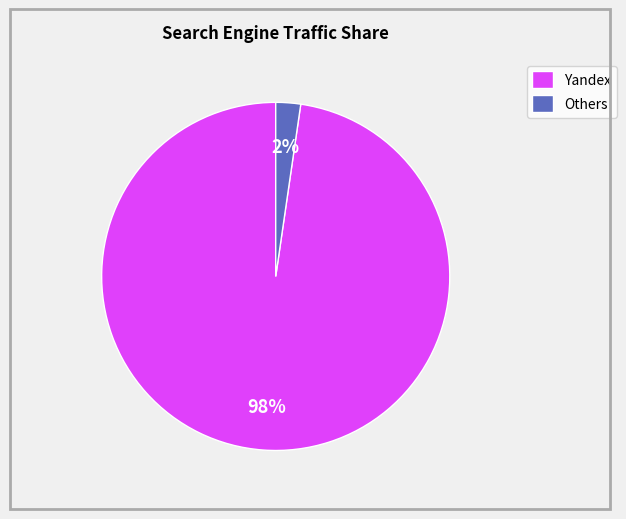

Rank the categories by value from highest to lowest.

Yandex, Others